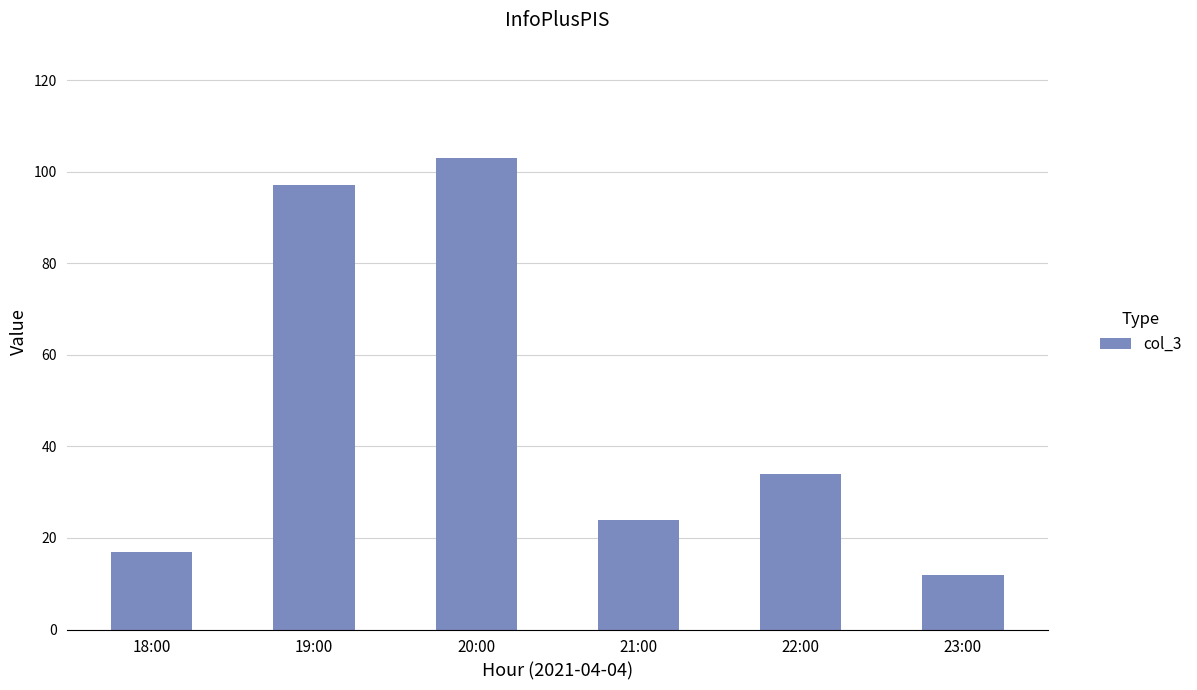

List the labels in order of value, largest first.

20:00, 19:00, 22:00, 21:00, 18:00, 23:00